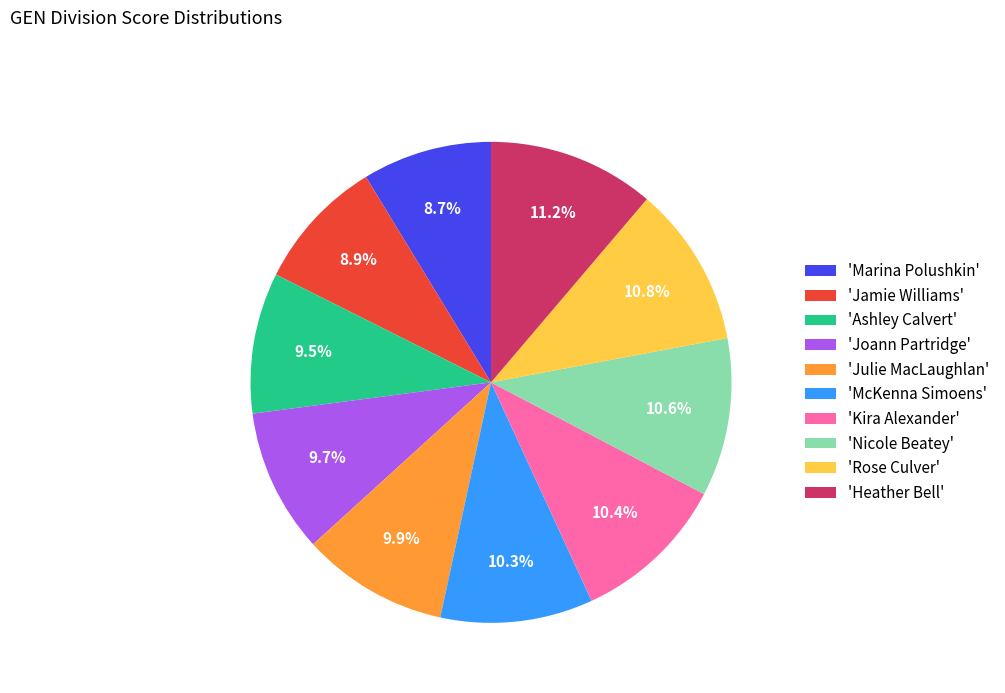

What percentage is NOT represented by 'Heather Bell'?

88.8%